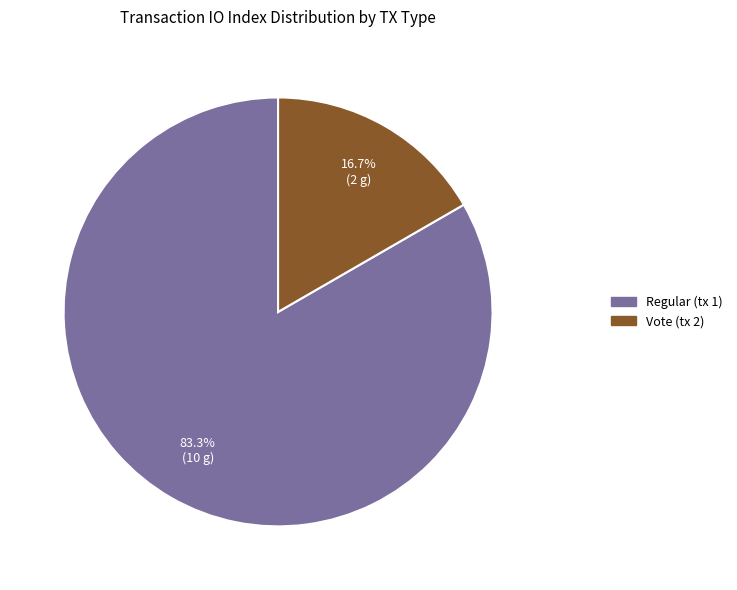

Is the sum of Vote (tx 2) and Regular (tx 1) greater than half?

Yes